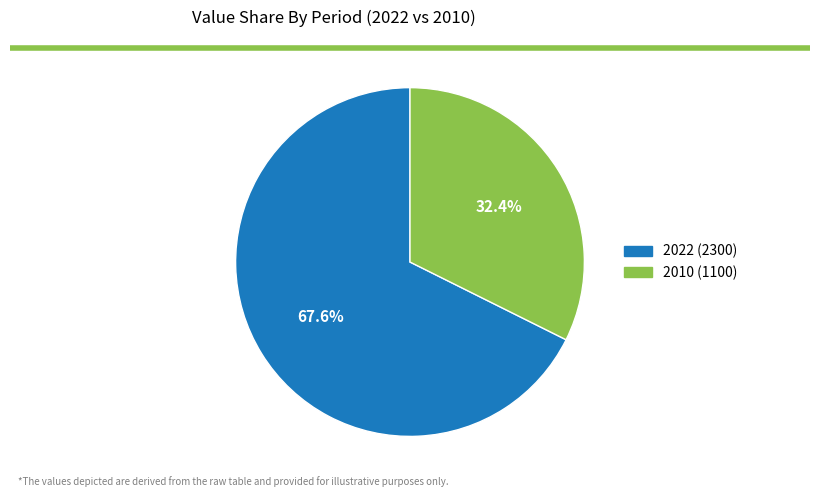

Is there any slice that represents more than half of the pie?

Yes